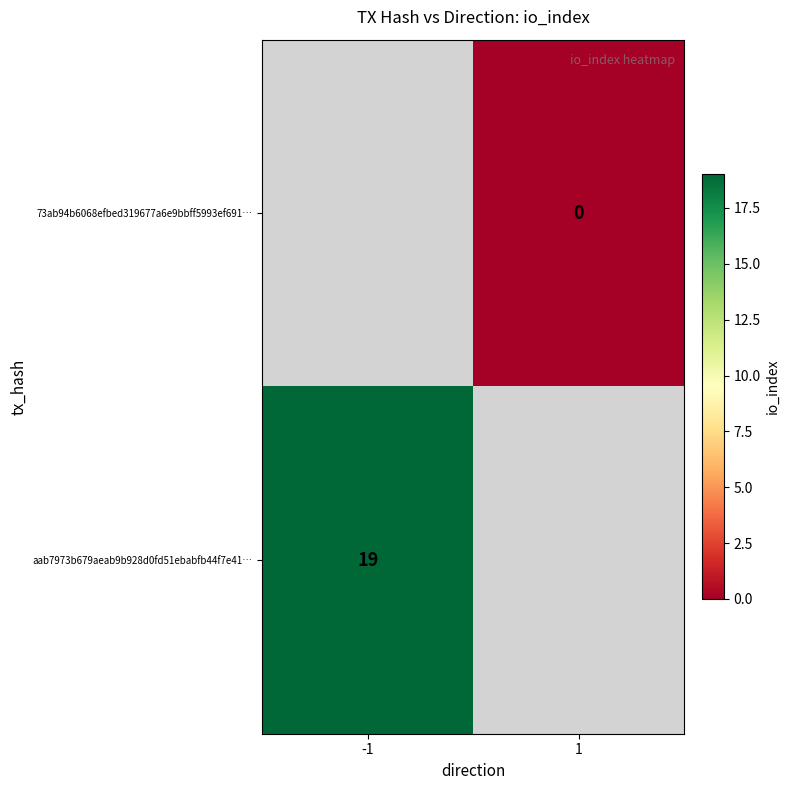

True or false: aab7973b679aeab9b928d0fd51ebabfb44f7e41… has a value of 34 at -1.

False